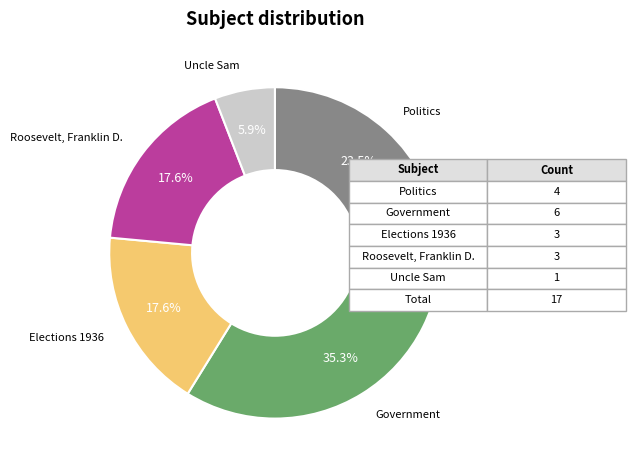

How many segments does this pie chart have?

5